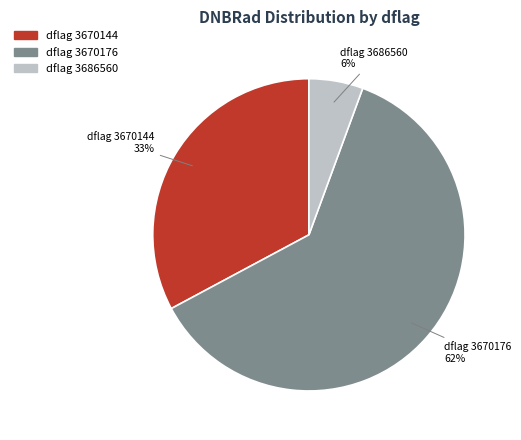

Combined, do dflag 3670144 and dflag 3686560 account for over 50%?

No